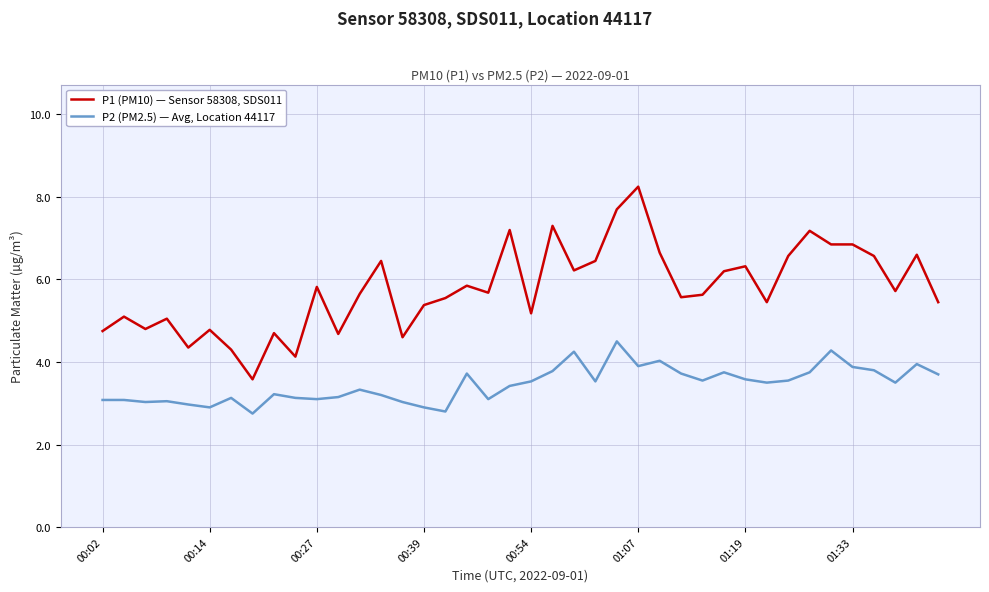

Which series has the largest range (max minus min)?

P1 (PM10) — Sensor 58308, SDS011